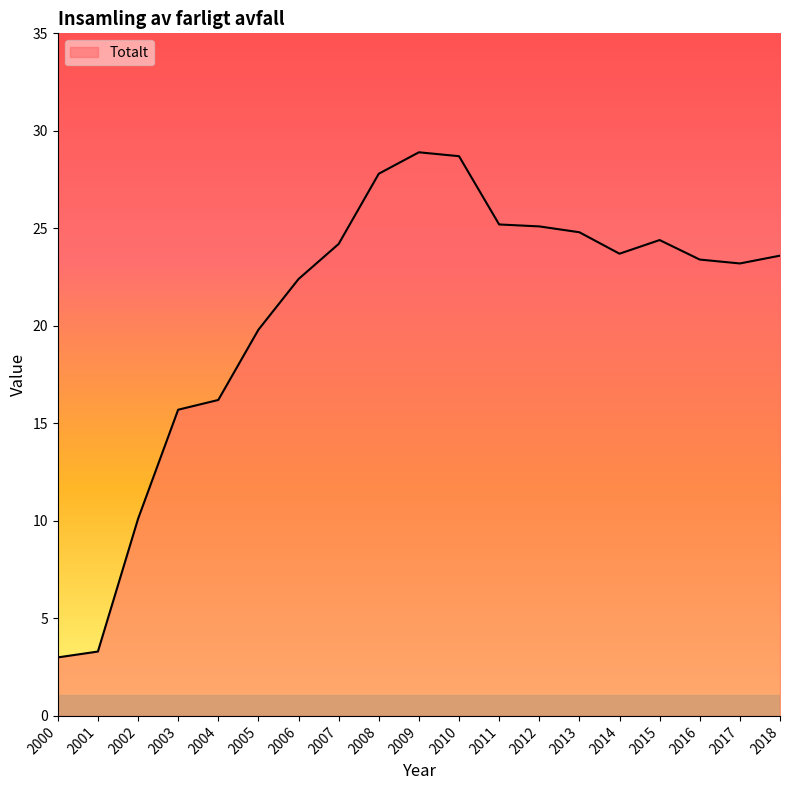

How many lines are shown in the chart?

1